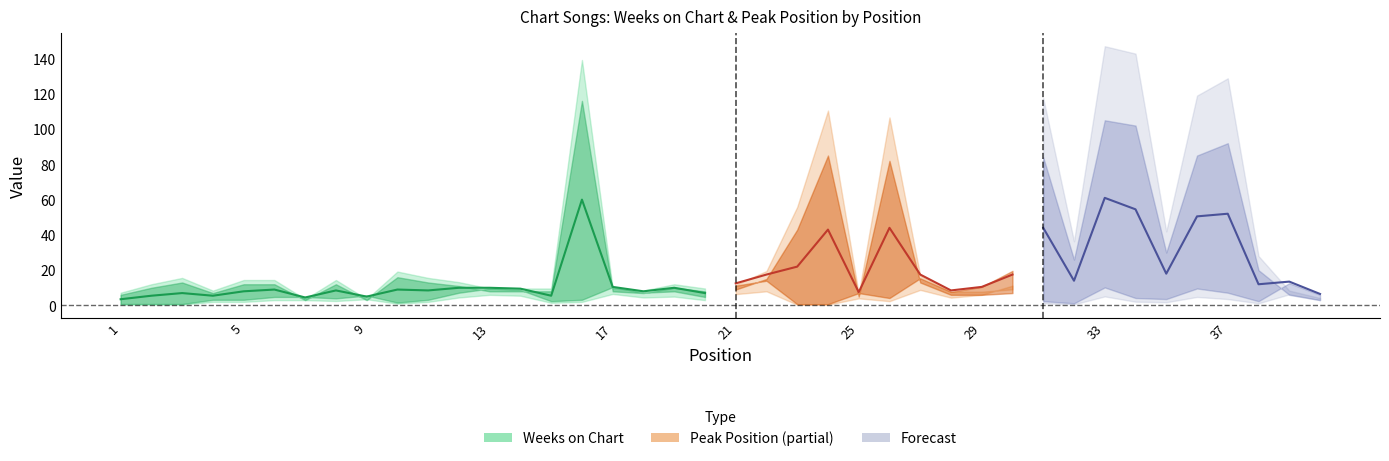

What is the minimum value for Weeks on Chart?

3